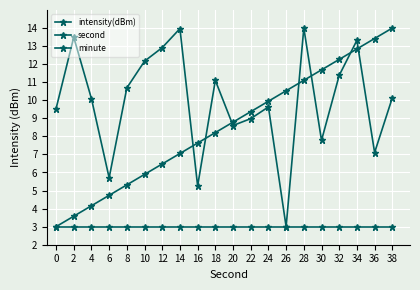

What is the value of the minute point at the 14th from the left?

3.0